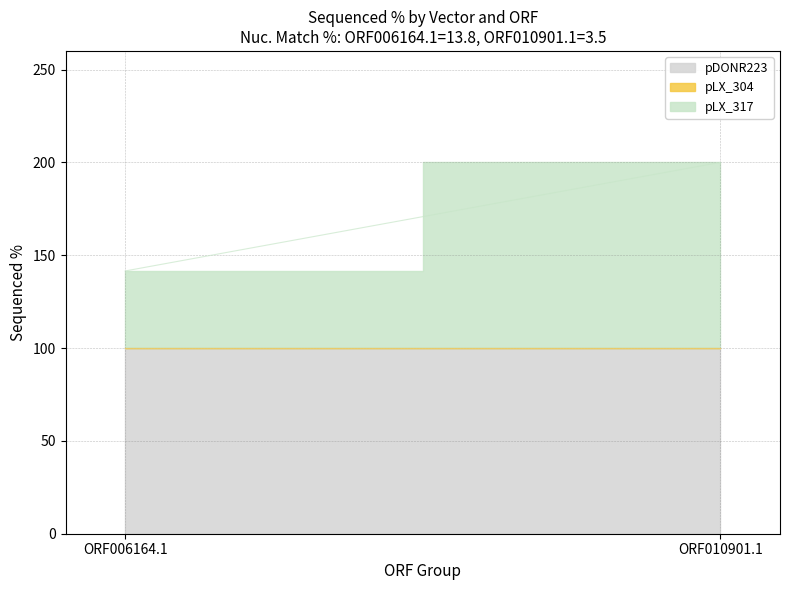

What is the difference between the pLX_317 values at ORF006164.1 and ORF010901.1?

58.5